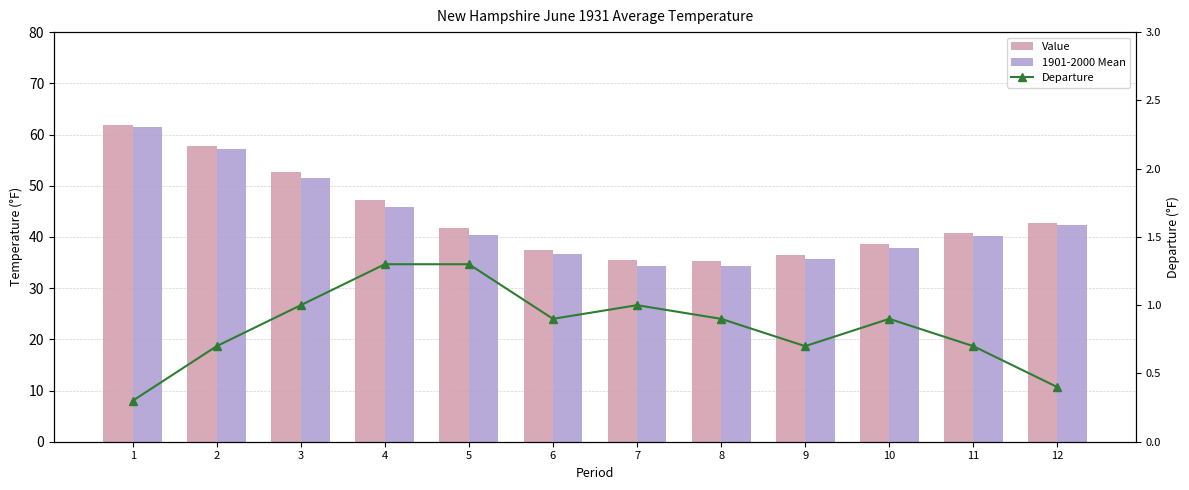

The 1901-2000 Mean series shows 40.4 at 5. True or false?

True